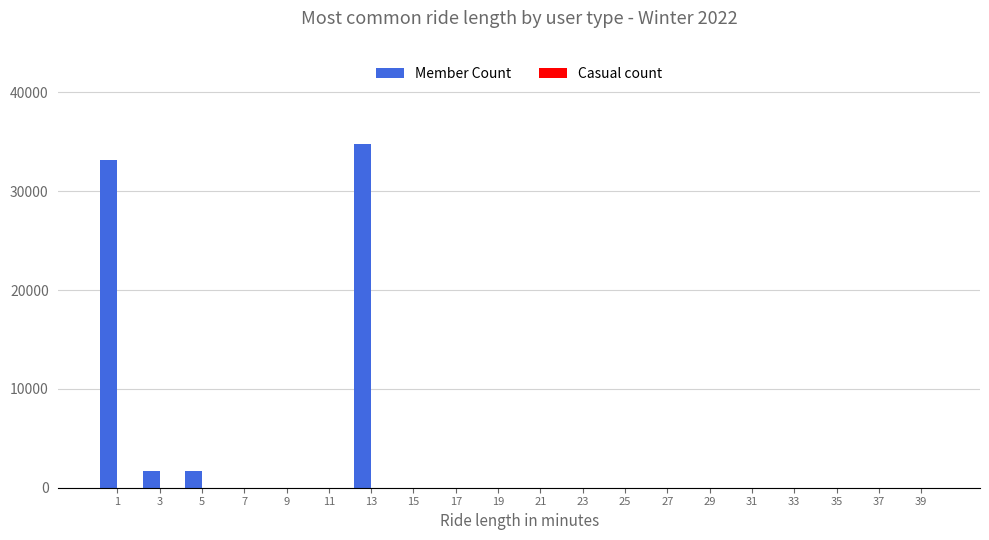

Reading right to left, what are all the values shown in this chart?

39=0	37=0	35=0	33=0	31=0	29=0	27=0	25=0	23=0	21=0	19=0	17=0	15=0	13=34788	11=0	9=0	7=0	5=1684	3=1684	1=33104